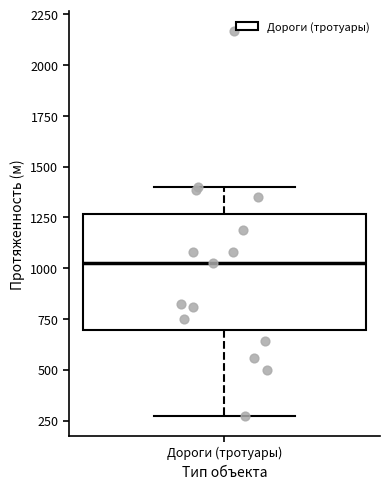

Read this box plot against the y-axis: the position of the median line, the range covered by the box, and the ends of both whiskers. The values are not printed on the chart, so give them approximately, as read against the axis.

median 1050, box 700 to 1250, whiskers 250 to 1400